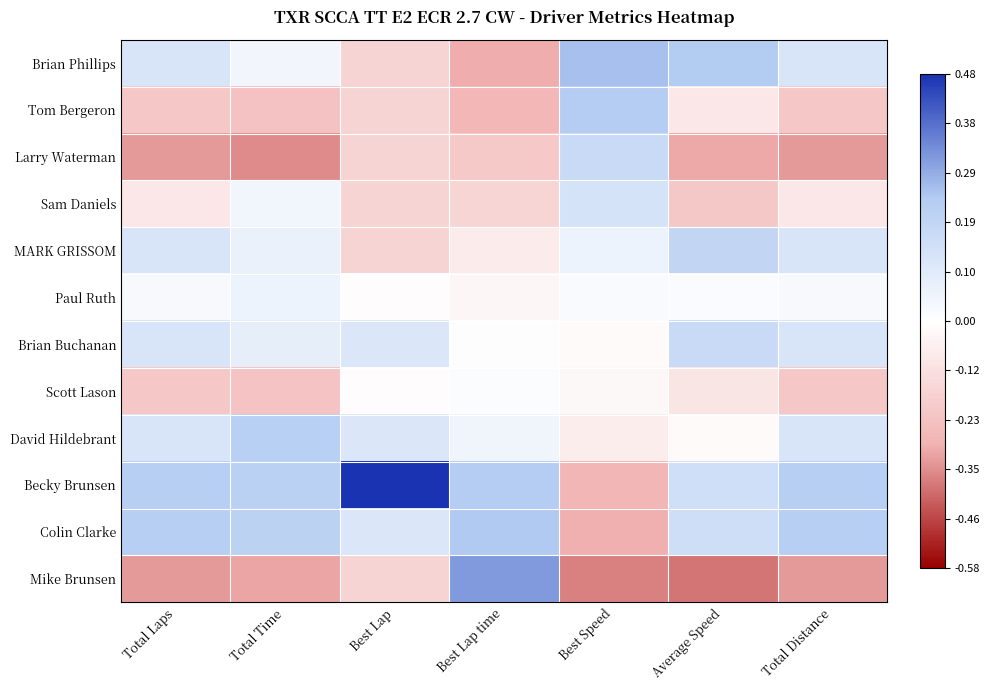

How many distinct data groups are displayed?

12